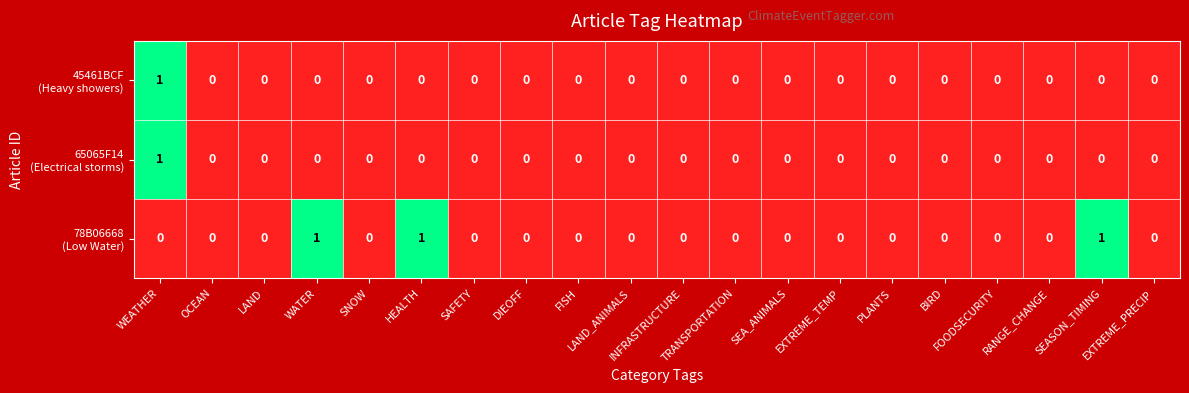

How many distinct data groups are displayed?

3